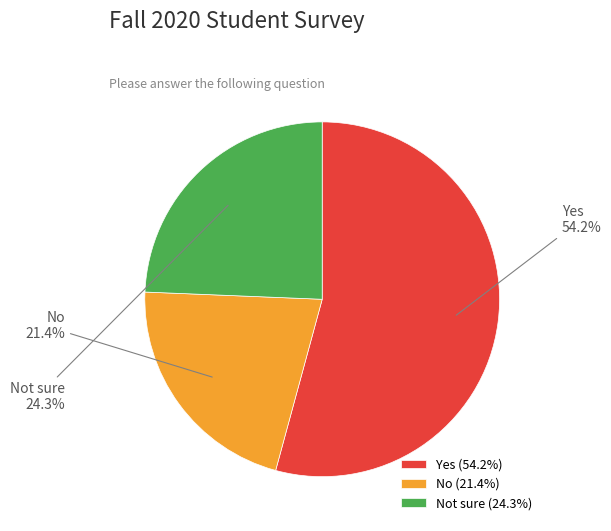

Rank the categories by value from lowest to highest.

No, Not sure, Yes